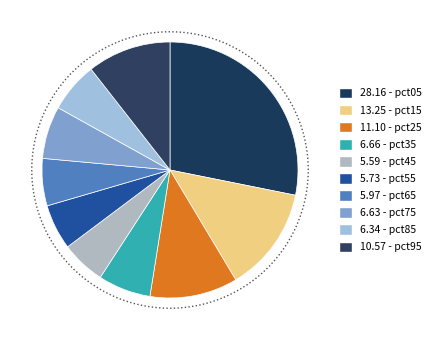

Rank the categories by value from highest to lowest.

pct05, pct15, pct25, pct95, pct35, pct75, pct85, pct65, pct55, pct45